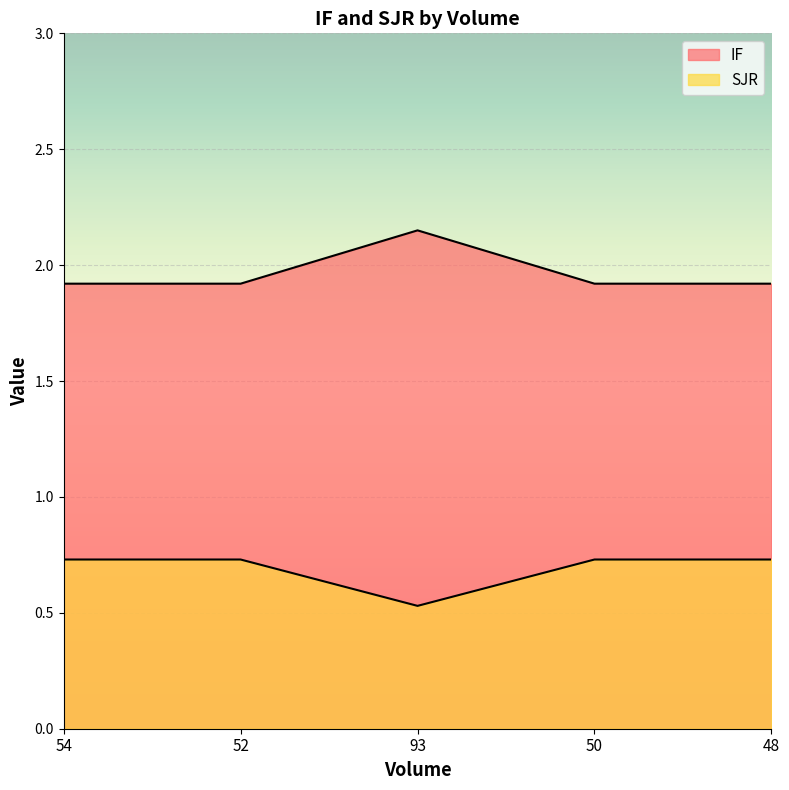

What is the total value across all series at 54?

2.6